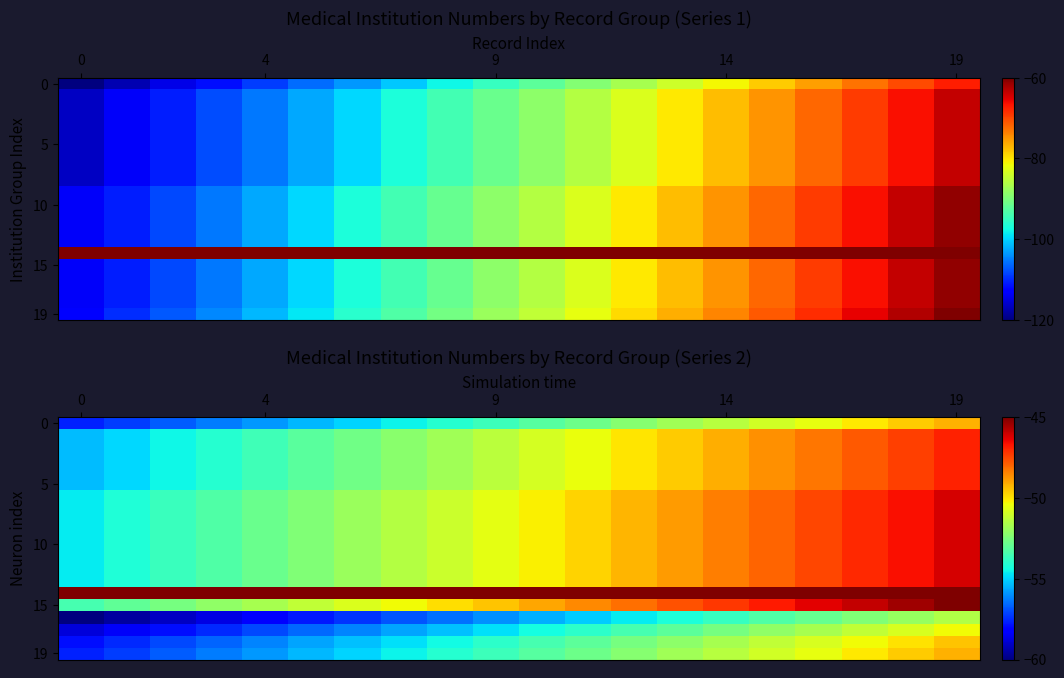

Which has a higher value, 9 or 5?

9